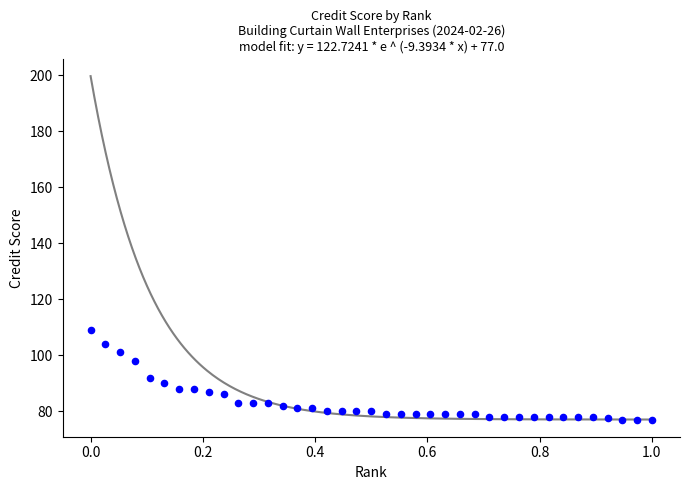

What is the range of X values (max minus min)?

1.0